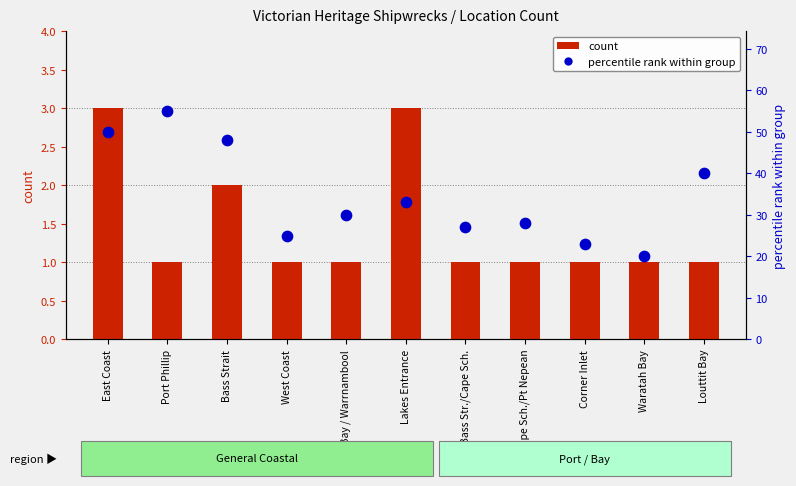

At which category is the sum across all series the highest?

Port Phillip